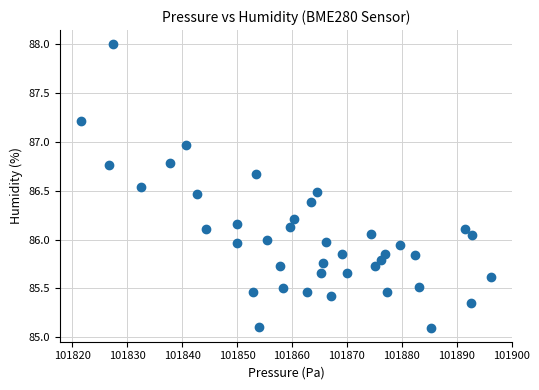

What is the range of X values (max minus min)?

74.8